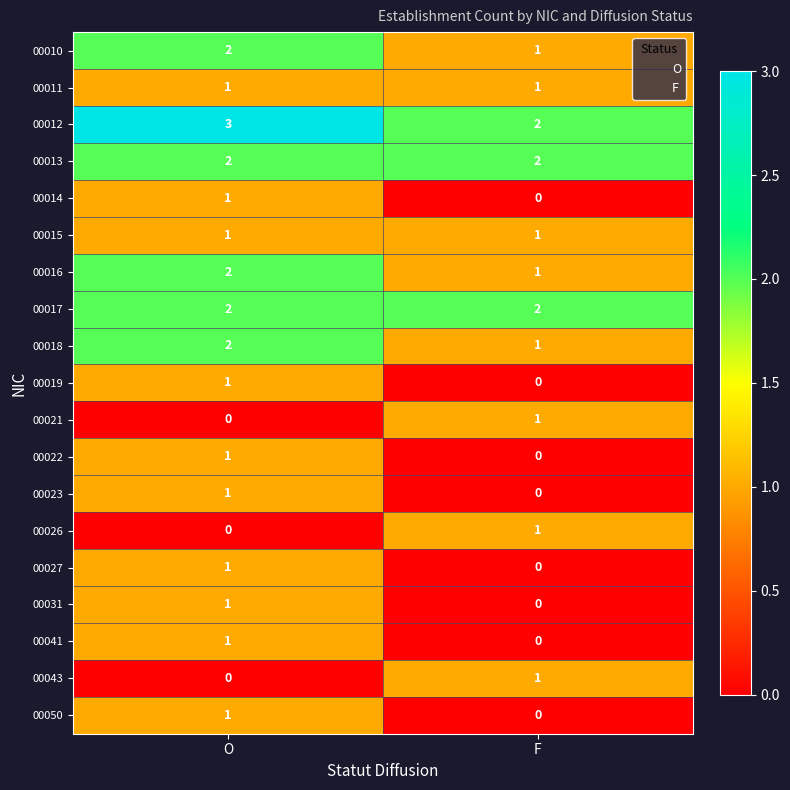

How many distinct data groups are displayed?

19